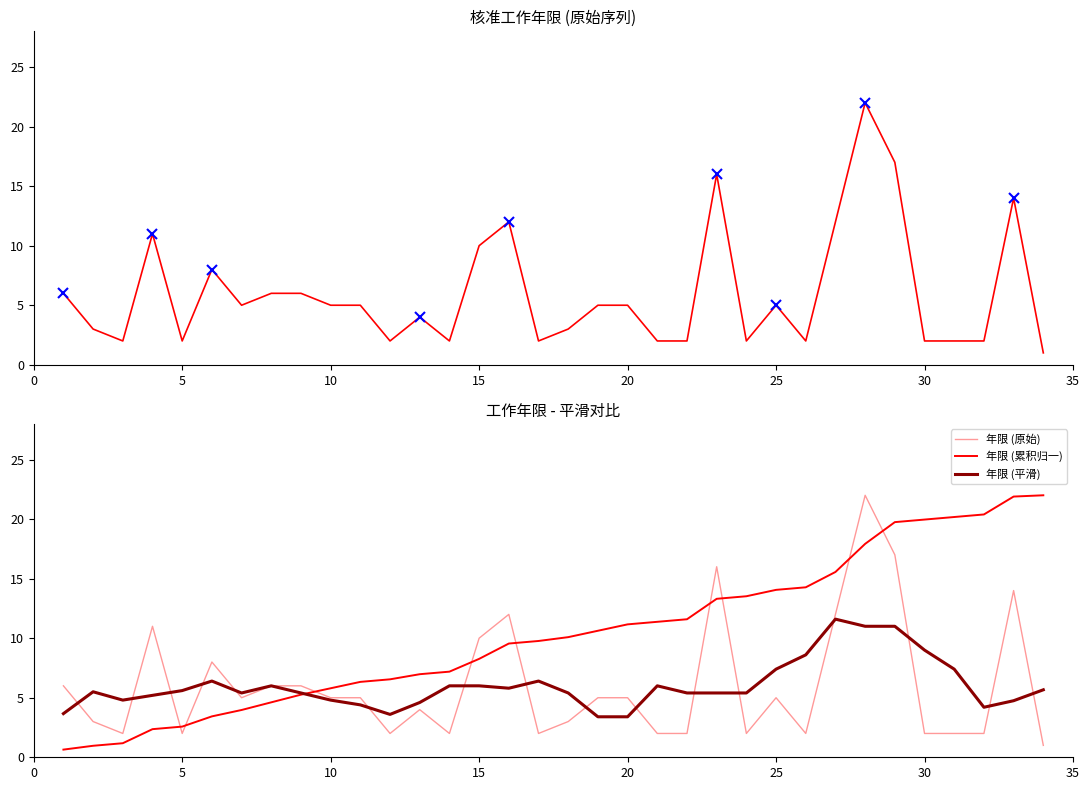

True or false: the data shows 3 at 21.

False